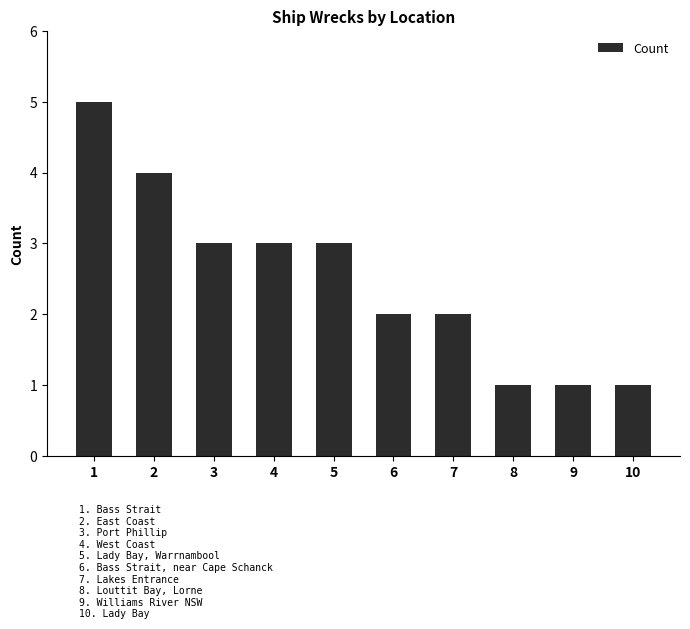

How many categories are shown in the chart?

10